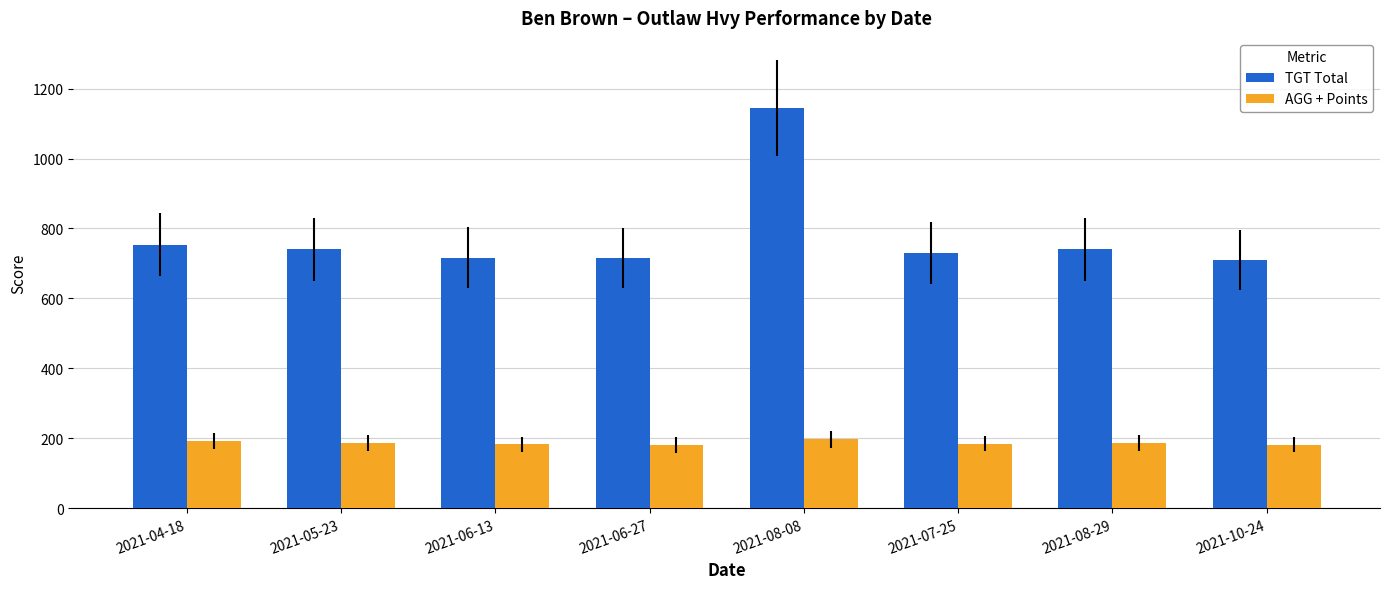

Is the value of TGT Total at 2021-04-18 greater than the value of AGG + Points at 2021-08-08?

Yes